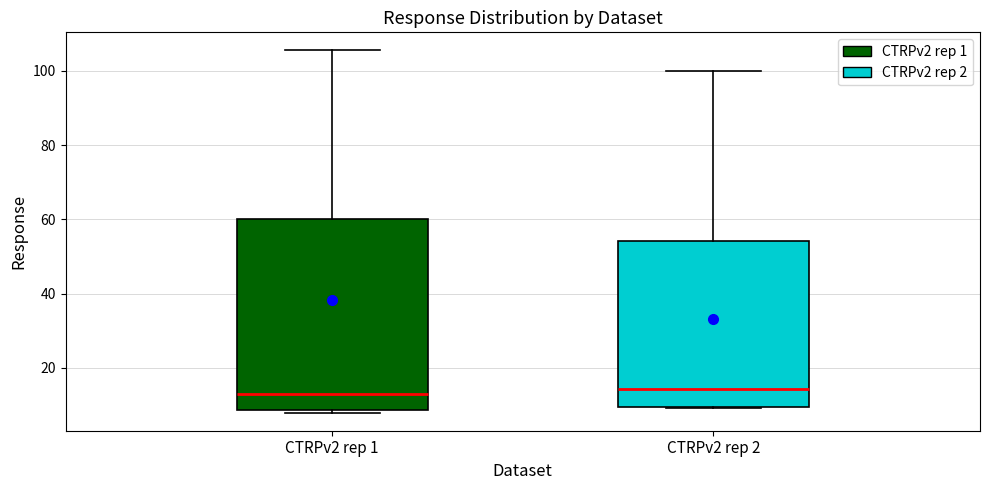

Which box is the tallest, from its lower edge to its upper edge?

CTRPv2 rep 1